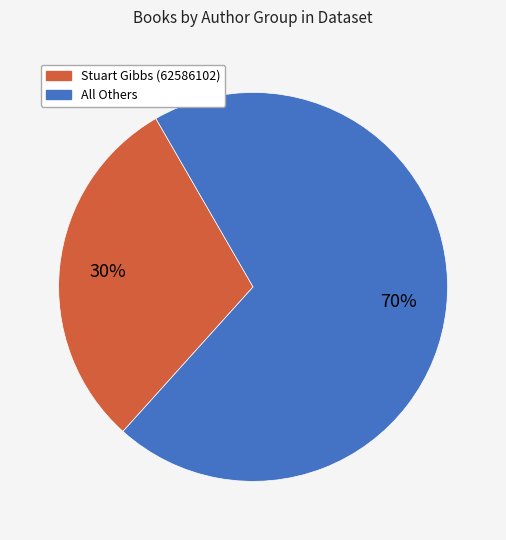

Is there any slice that represents more than half of the pie?

Yes